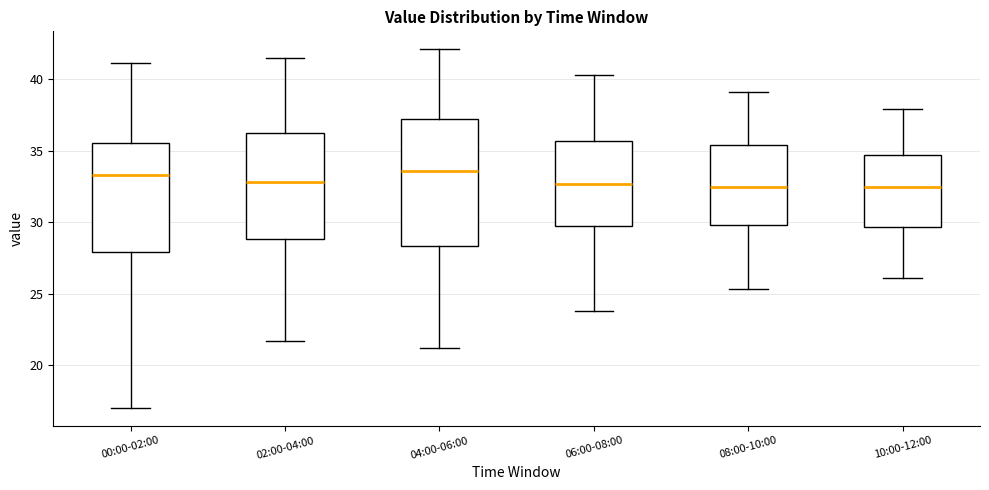

Where is the upper edge of the box for 10:00-12:00 on the y-axis? The values are not printed on the chart, so give them approximately, as read against the axis.

34.5